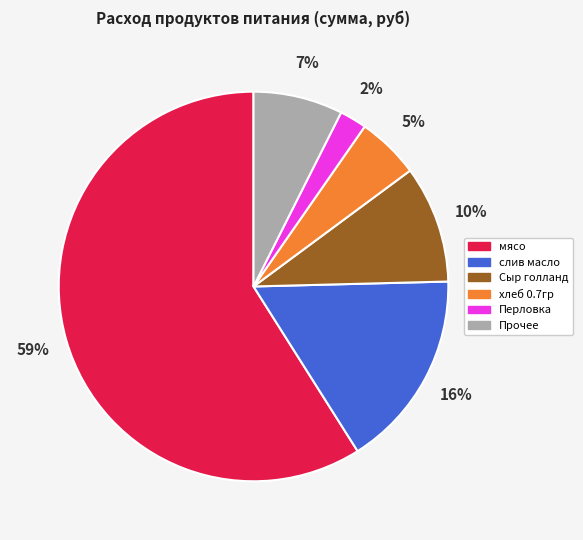

Is there a majority slice in this chart?

Yes